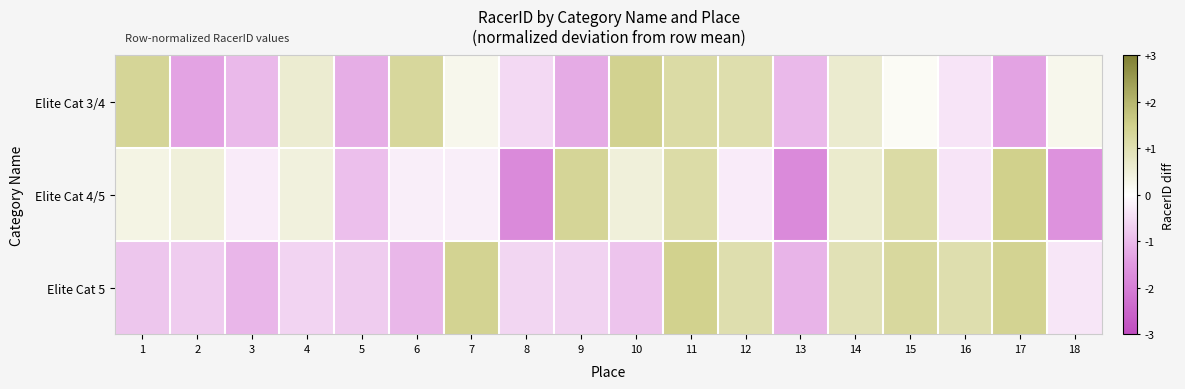

Count the number of categories in the chart.

18